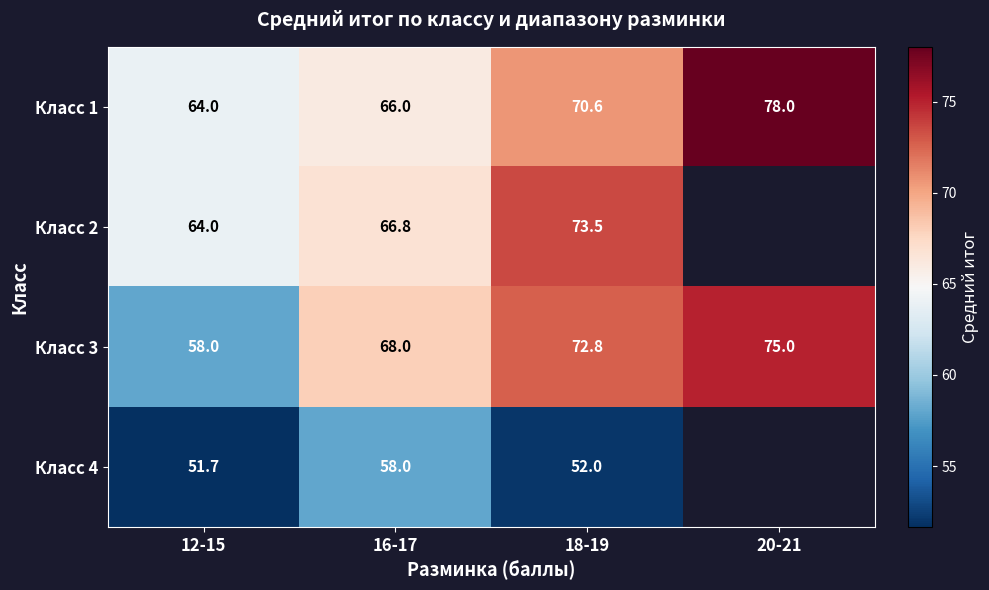

Between 12-15 and 18-19, which series saw the biggest shift?

Класс 3